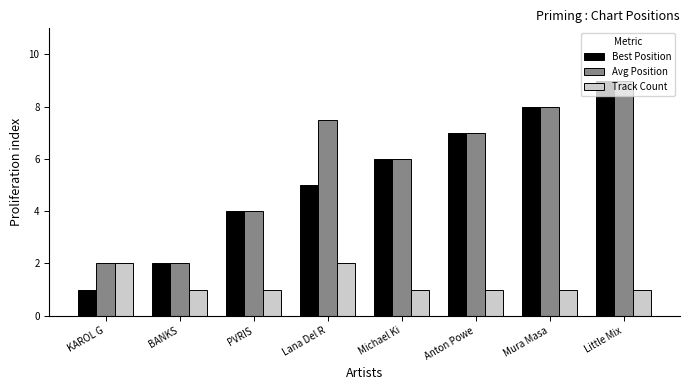

Count the number of categories in the chart.

8